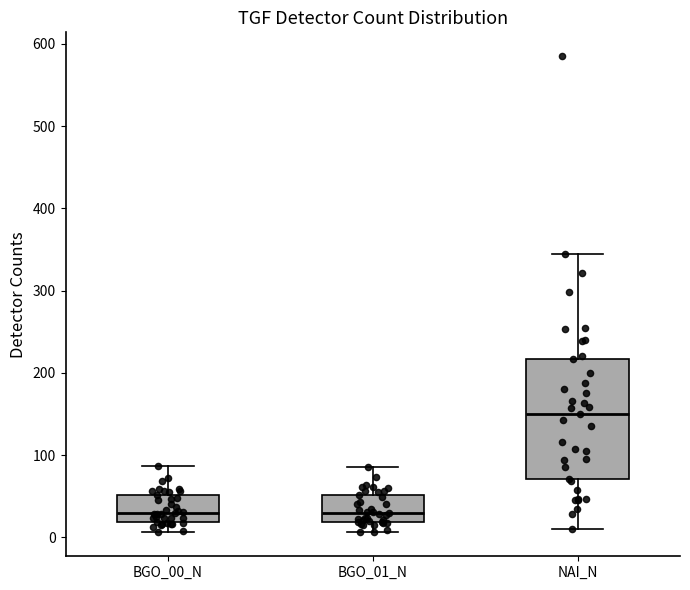

Reading left to right, read every box against the y-axis: the position of its median line, the range the box covers, and the ends of its whiskers. The values are not printed on the chart, so give them approximately, as read against the axis.

BGO_00_N: median 30, box 20 to 50, whiskers 10 to 90
BGO_01_N: median 30, box 20 to 50, whiskers 10 to 90
NAI_N: median 150, box 70 to 220, whiskers 10 to 350